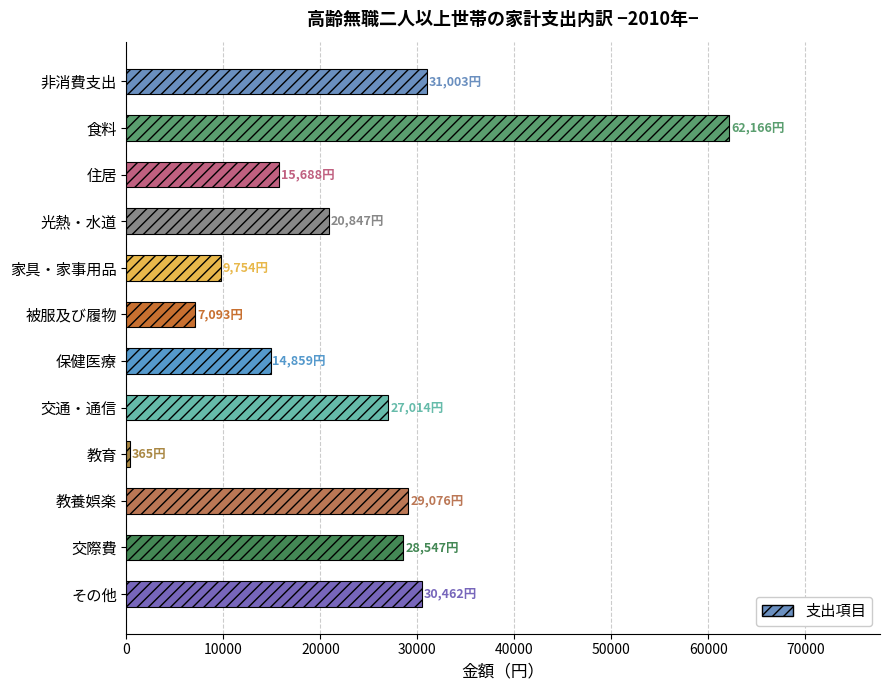

What is the difference between the maximum and minimum values?

61801